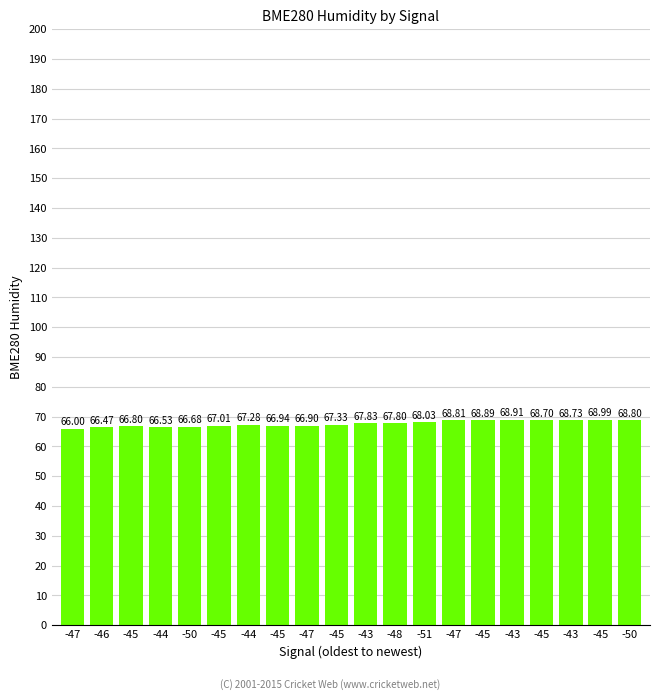

What is the greatest value displayed?

69.0